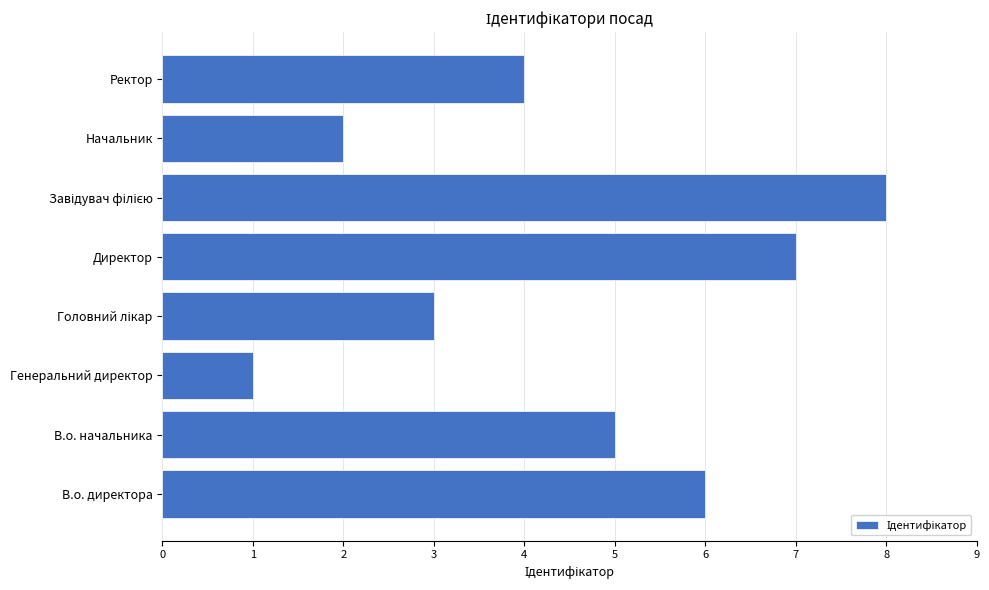

Does the chart contain stacked bars?

No